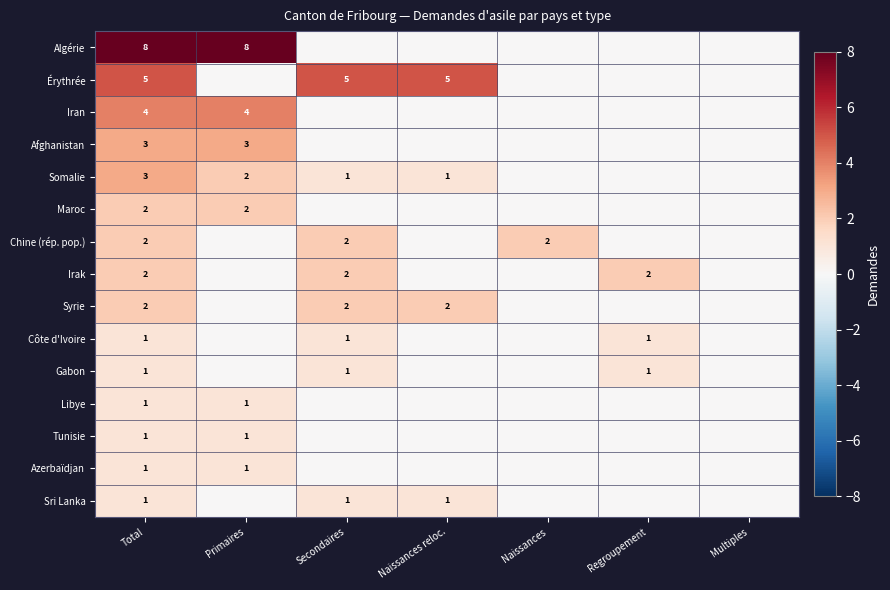

At how many categories does at least one series exceed 3?

4